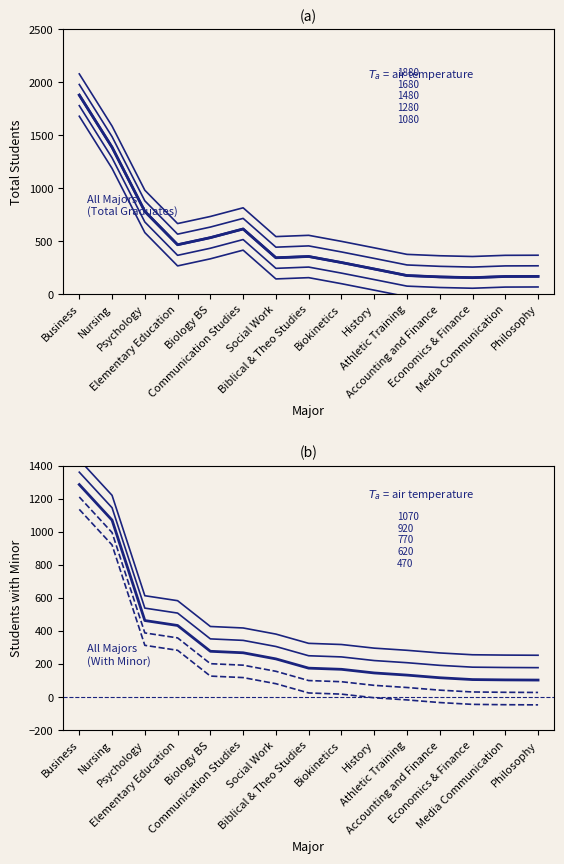

What is the approximate value of Total at Nursing?

1387